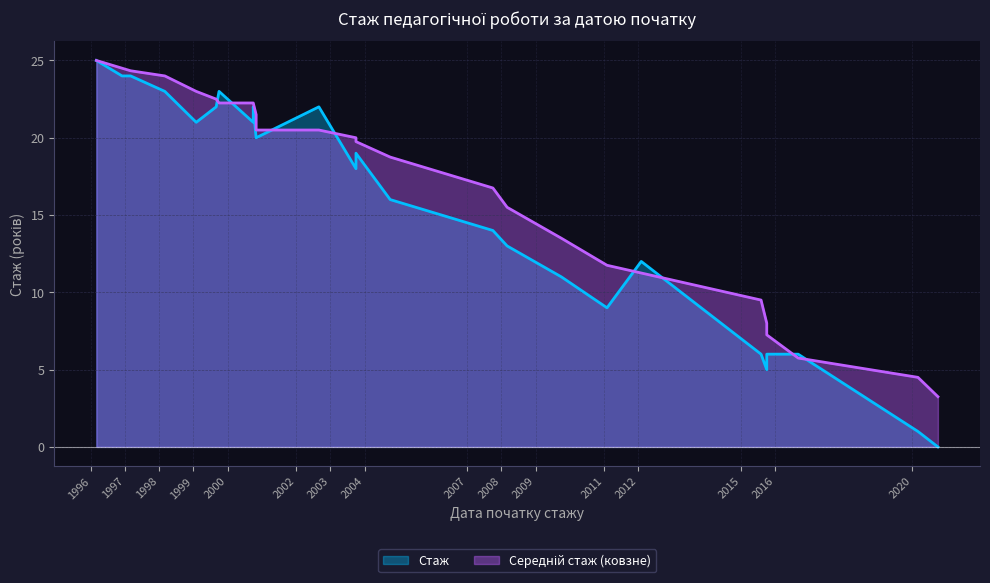

Is it true that the value at 1996-02-01 is 10?

False